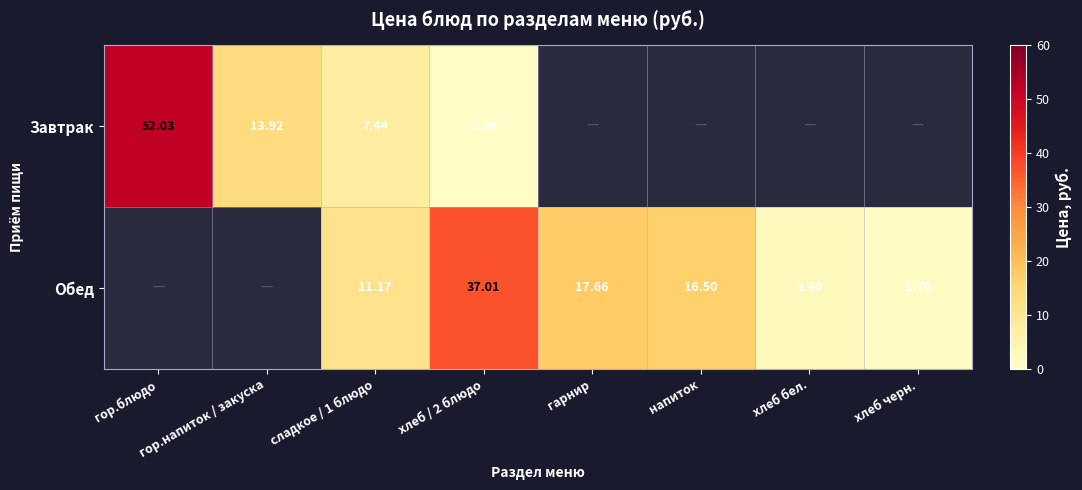

Is the value of Обед at хлеб / 2 блюдо greater than the value of Завтрак at хлеб бел.?

No